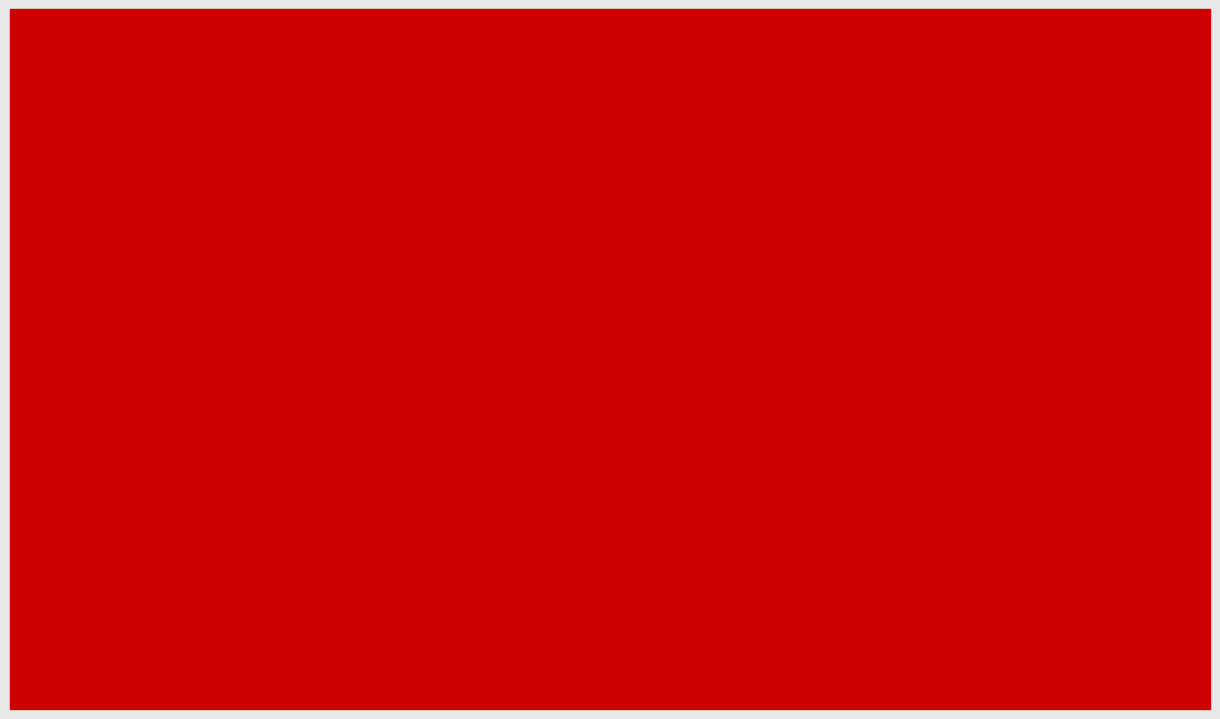

What is the sum of all Сумма конкурсных баллов (ЕГЭ/ВИ+ИД) values?

814